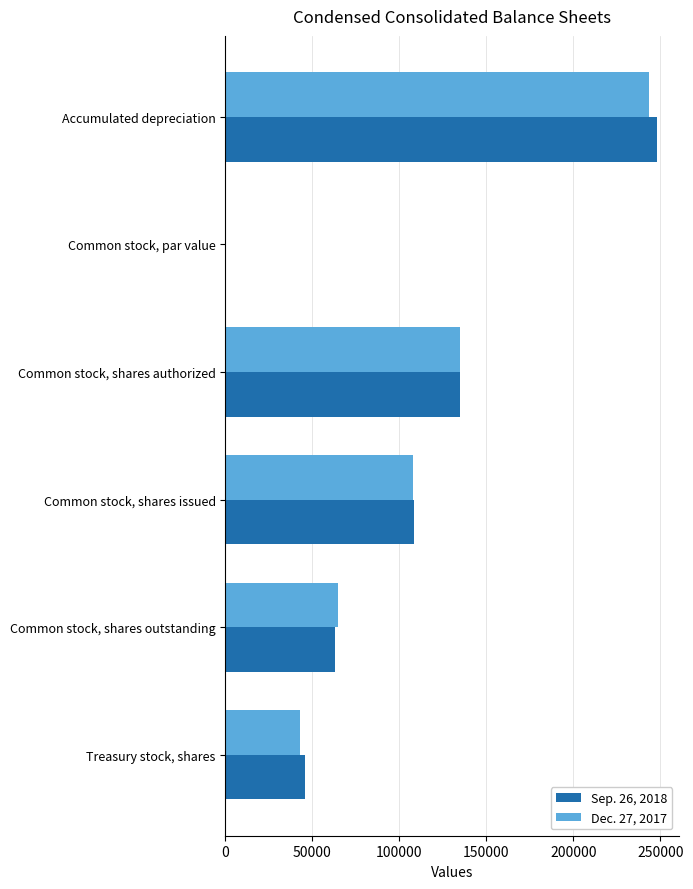

True or false: Dec. 27, 2017 has a value of 64589.0 at Common stock, shares outstanding.

True